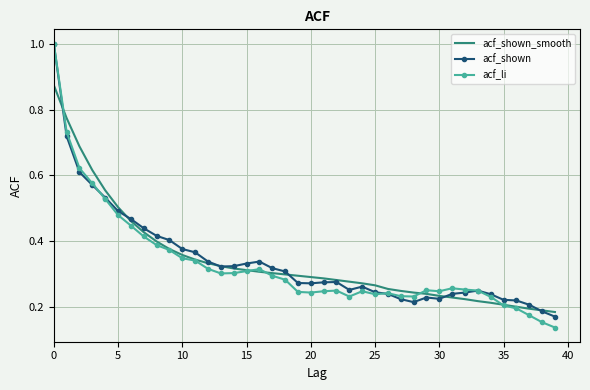

Which series has the largest range (max minus min)?

acf_li